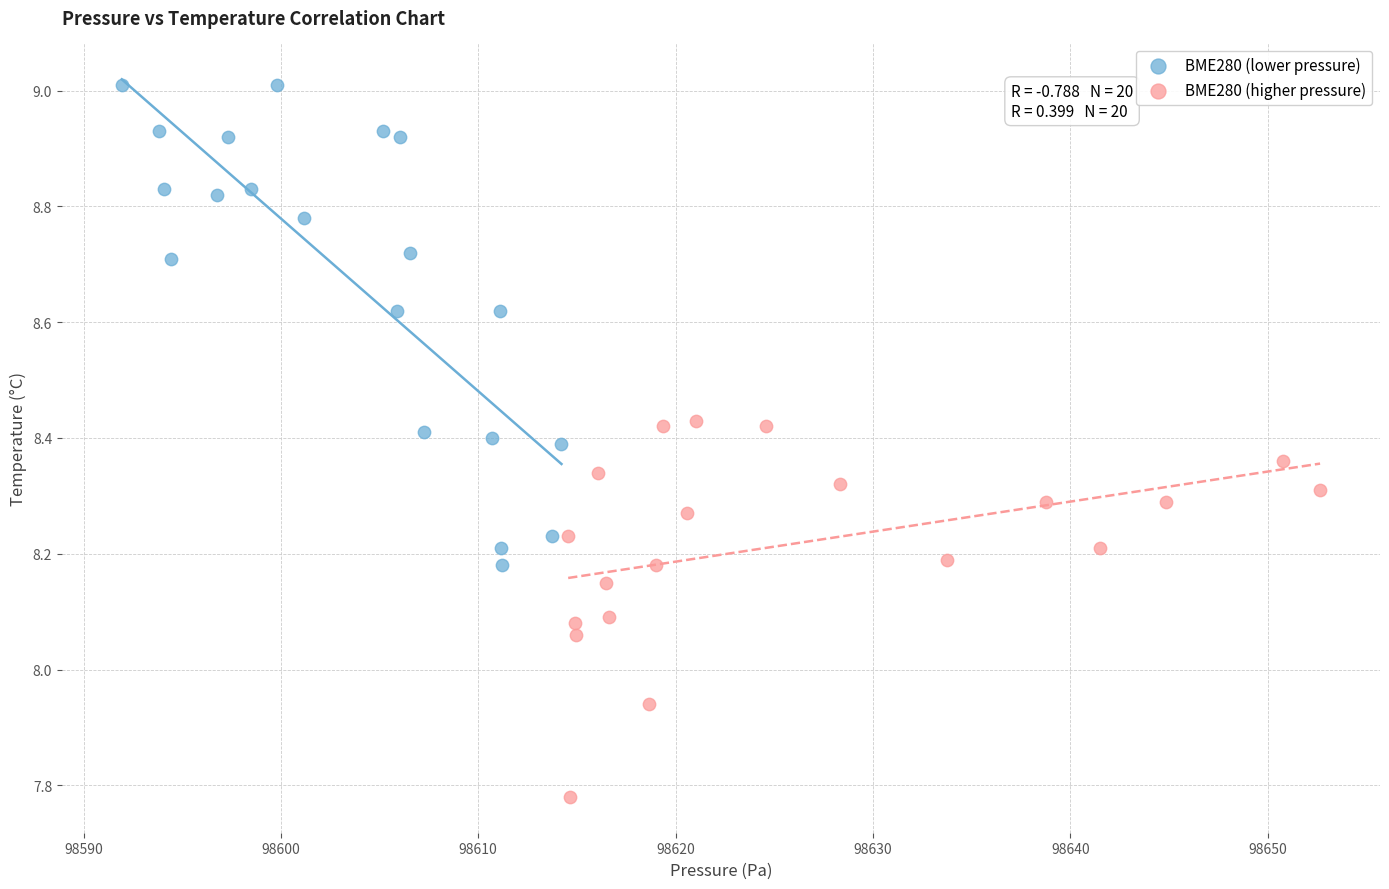

Which series reaches the maximum Y coordinate?

BME280 (lower pressure)